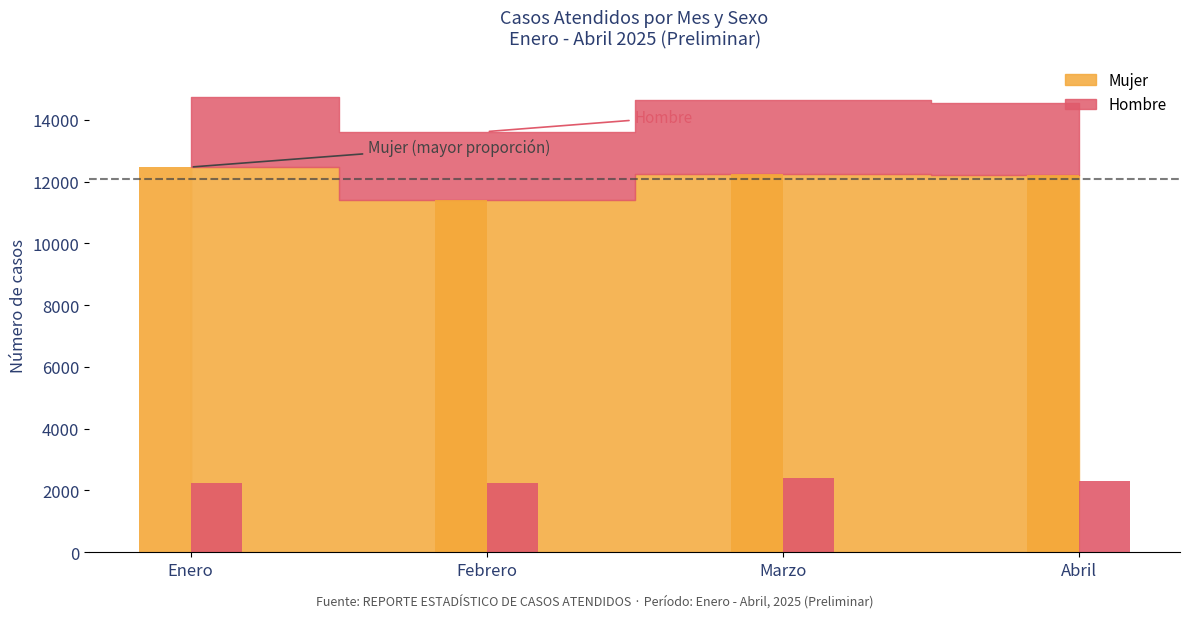

Reading left to right, extract all data points from this chart.

Mujer: Enero=12468	Febrero=11388	Marzo=12240	Abril=12211
Hombre: Enero=2255	Febrero=2228	Marzo=2404	Abril=2322